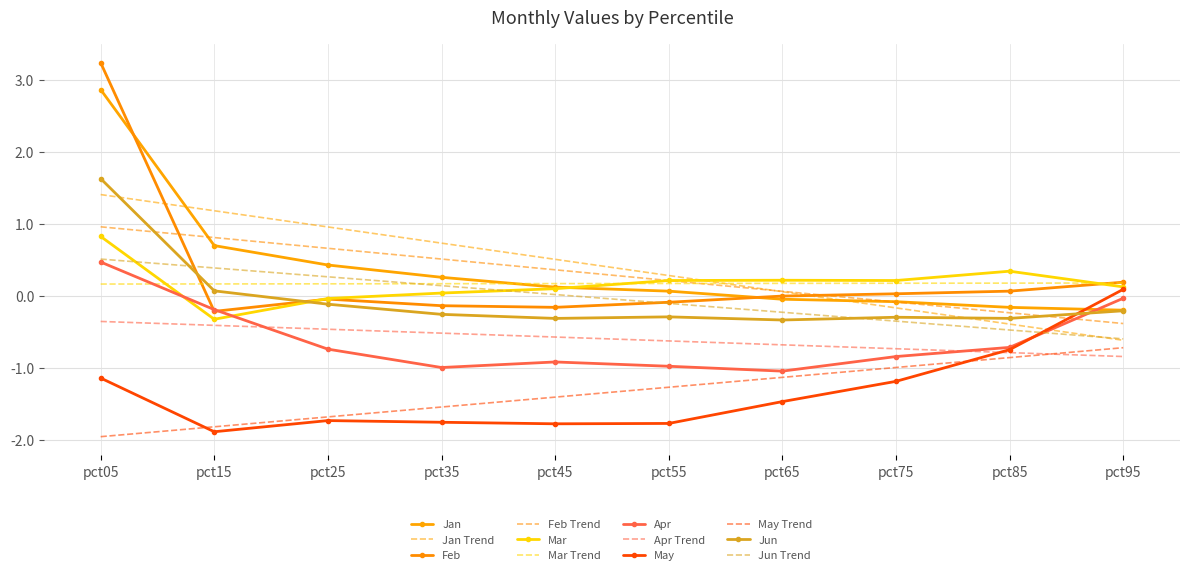

How many interior local valleys does the Feb series have?

2